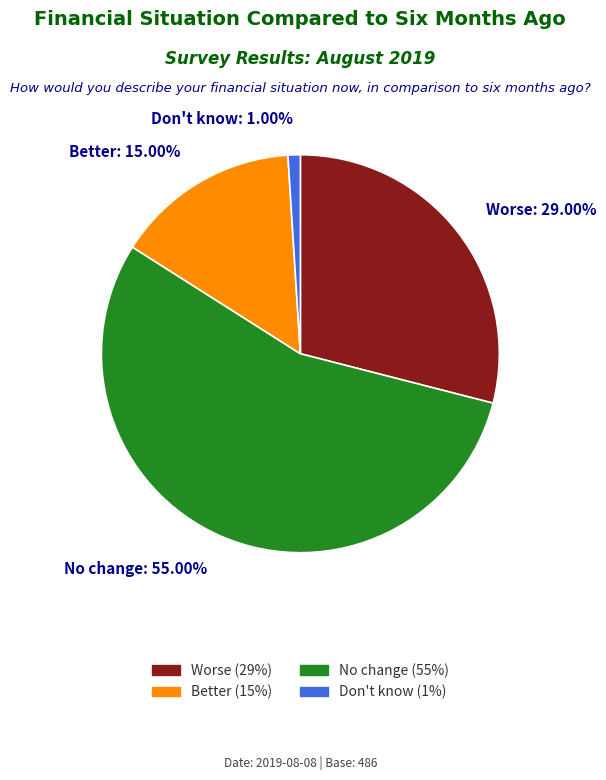

True or false: No change accounts for 48% of the total.

False